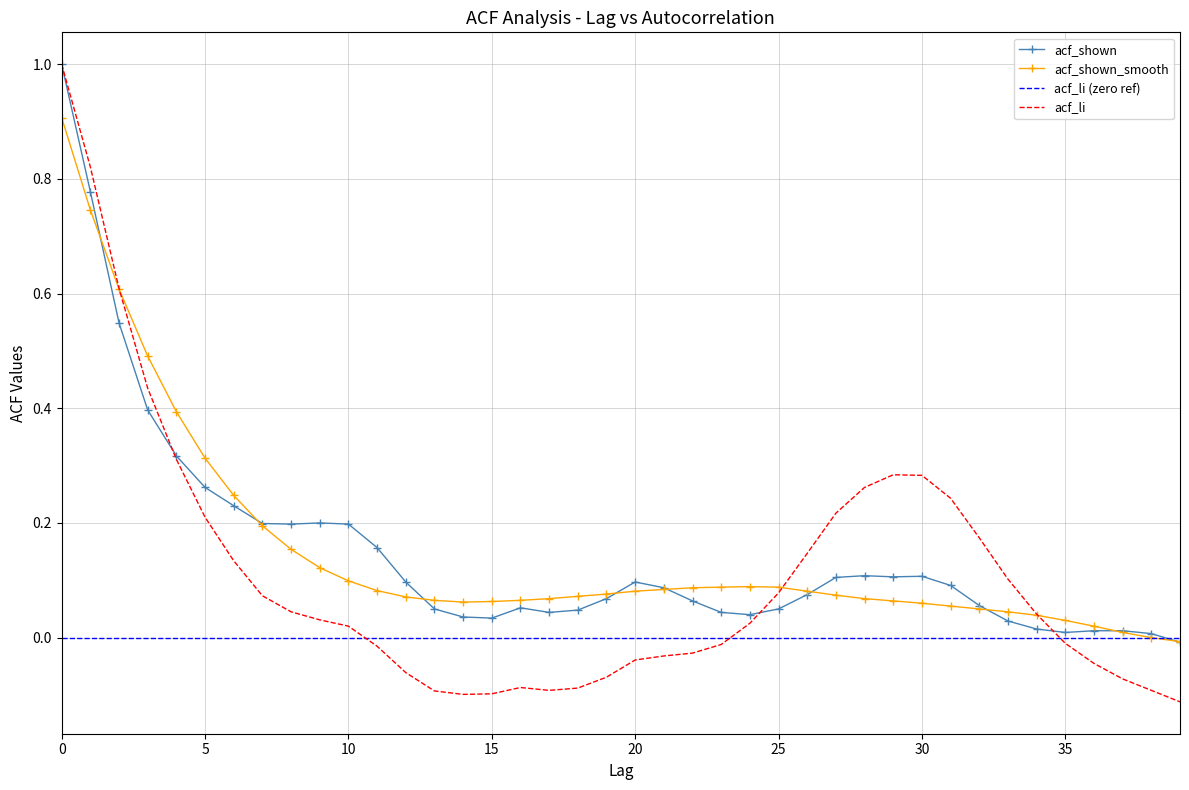

Reading left to right, list all the values displayed in this chart.

acf_li: 0=1.0	1=0.8	2=0.6	3=0.4	4=0.3	5=0.2	6=0.1	7=0.1	8=0.0	9=0.0	10=0.0	11=-0.0	12=-0.1	13=-0.1	14=-0.1	15=-0.1	16=-0.1	17=-0.1	18=-0.1	19=-0.1	20=-0.0	21=-0.0	22=-0.0	23=-0.0	24=0.0	25=0.1	26=0.1	27=0.2	28=0.3	29=0.3	30=0.3	31=0.2	32=0.2	33=0.1	34=0.0	35=-0.0	36=-0.0	37=-0.1	38=-0.1	39=-0.1
acf_shown: 0=1.0	1=0.8	2=0.5	3=0.4	4=0.3	5=0.3	6=0.2	7=0.2	8=0.2	9=0.2	10=0.2	11=0.2	12=0.1	13=0.1	14=0.0	15=0.0	16=0.1	17=0.0	18=0.0	19=0.1	20=0.1	21=0.1	22=0.1	23=0.0	24=0.0	25=0.1	26=0.1	27=0.1	28=0.1	29=0.1	30=0.1	31=0.1	32=0.1	33=0.0	34=0.0	35=0.0	36=0.0	37=0.0	38=0.0	39=-0.0
acf_shown_smooth: 0=0.9	1=0.7	2=0.6	3=0.5	4=0.4	5=0.3	6=0.2	7=0.2	8=0.2	9=0.1	10=0.1	11=0.1	12=0.1	13=0.1	14=0.1	15=0.1	16=0.1	17=0.1	18=0.1	19=0.1	20=0.1	21=0.1	22=0.1	23=0.1	24=0.1	25=0.1	26=0.1	27=0.1	28=0.1	29=0.1	30=0.1	31=0.1	32=0.1	33=0.0	34=0.0	35=0.0	36=0.0	37=0.0	38=0.0	39=-0.0